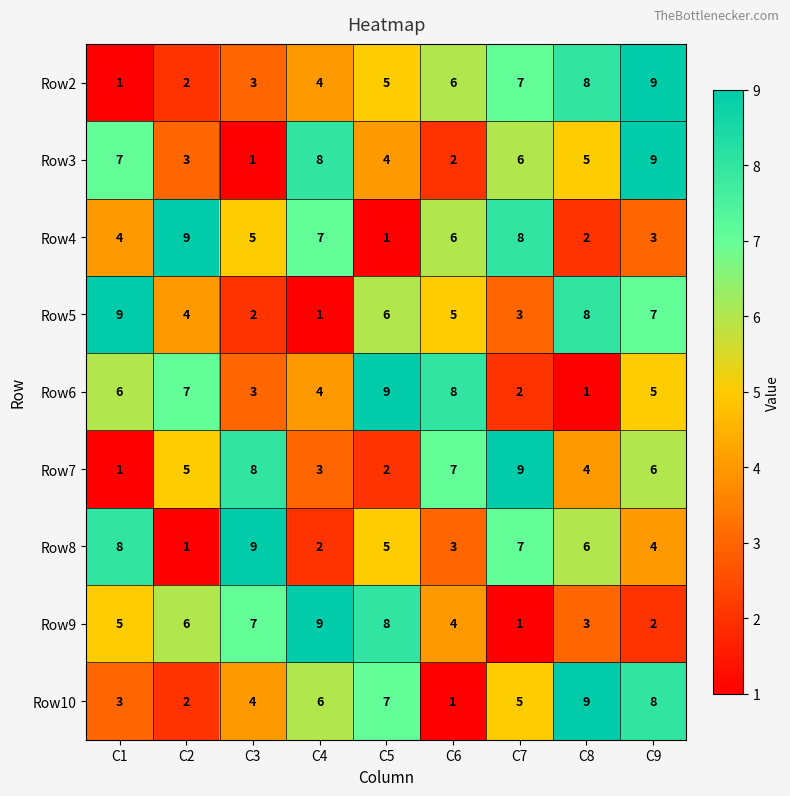

What is the average value of the Row7 series?

5